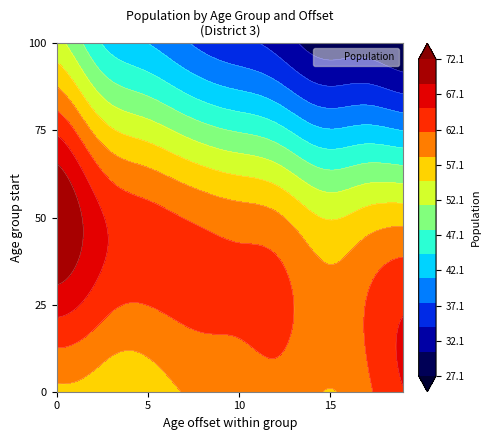

At 14, list the series in order from largest to smallest.

50, 25, 0, 75, 100